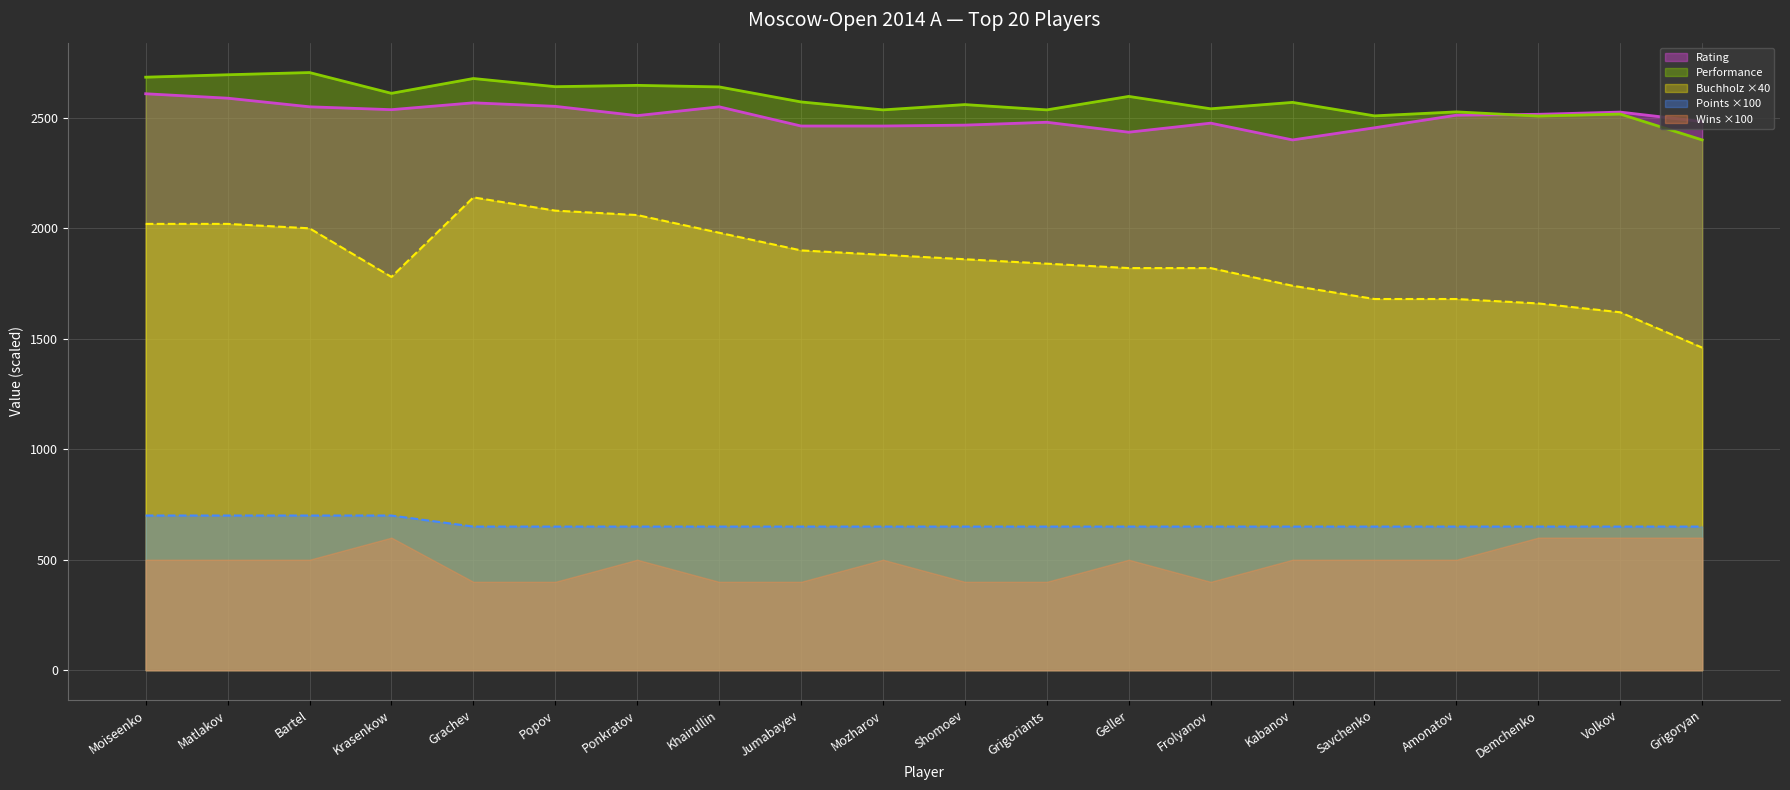

True or false: Performance and Points intersect in this chart.

False